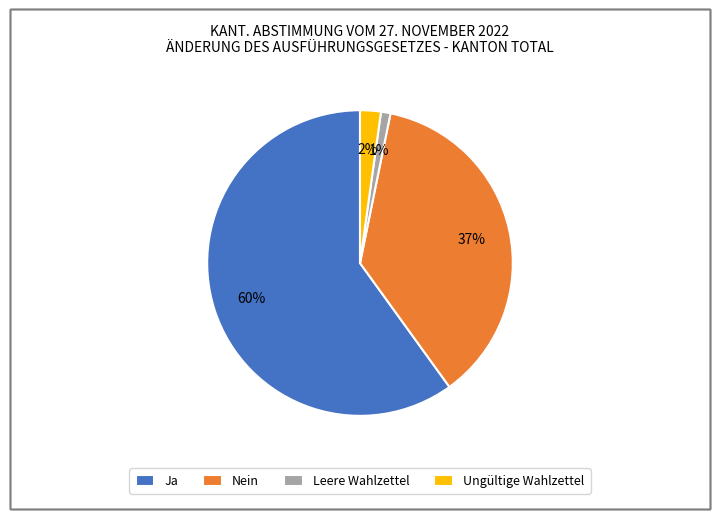

Count the number of slices in the pie.

4